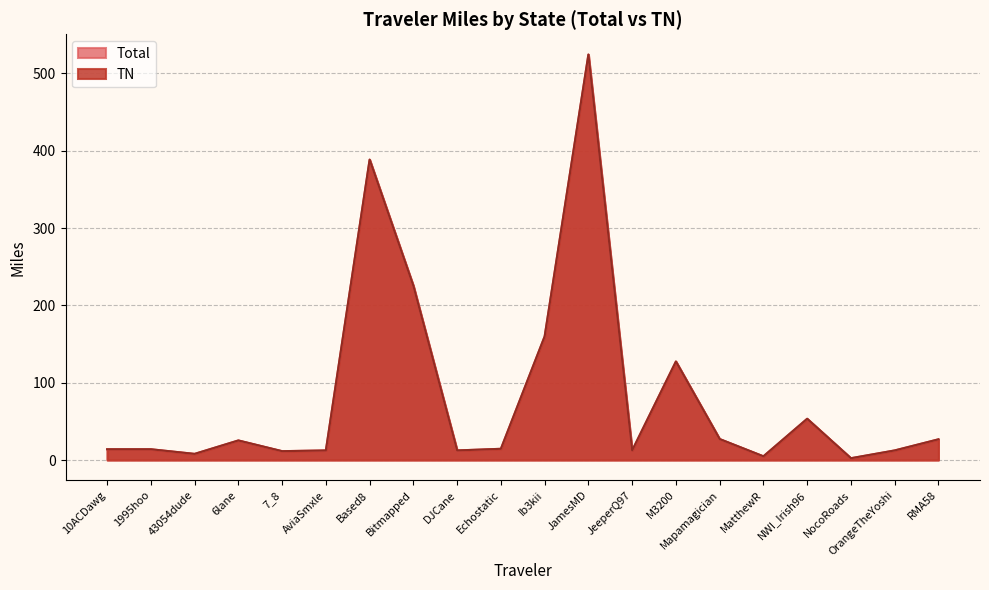

Which series changed the most between 43054dude and Echostatic?

Total